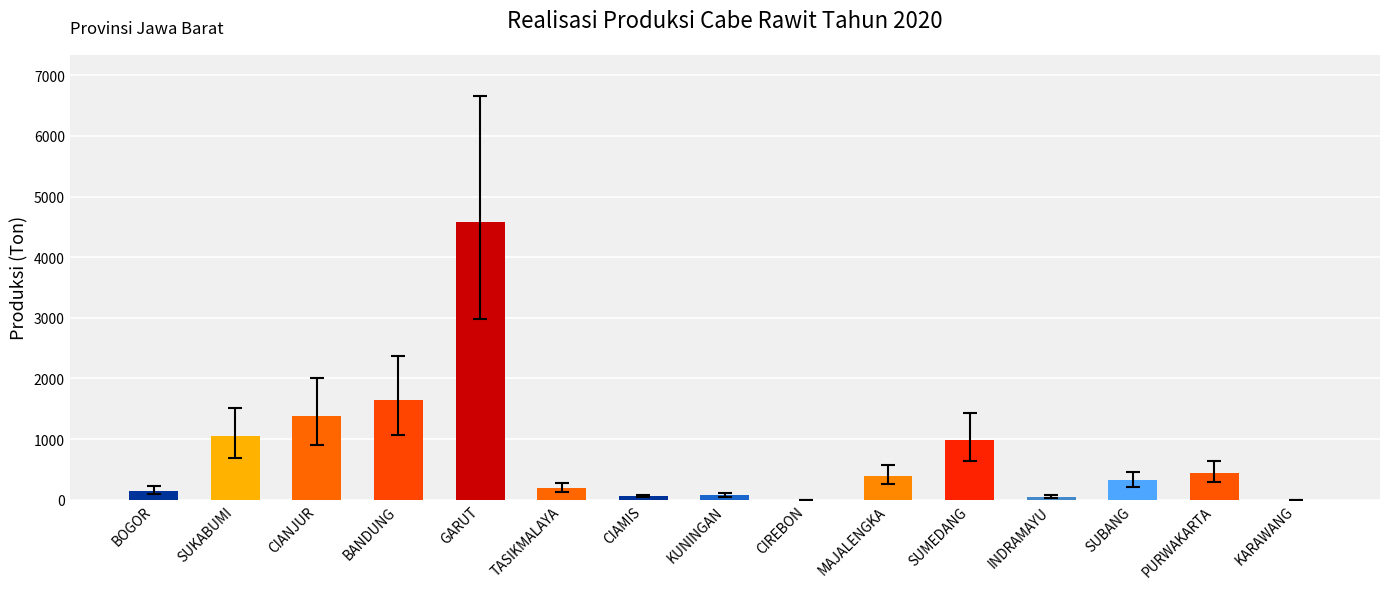

What is the sum of all values?

11330.7